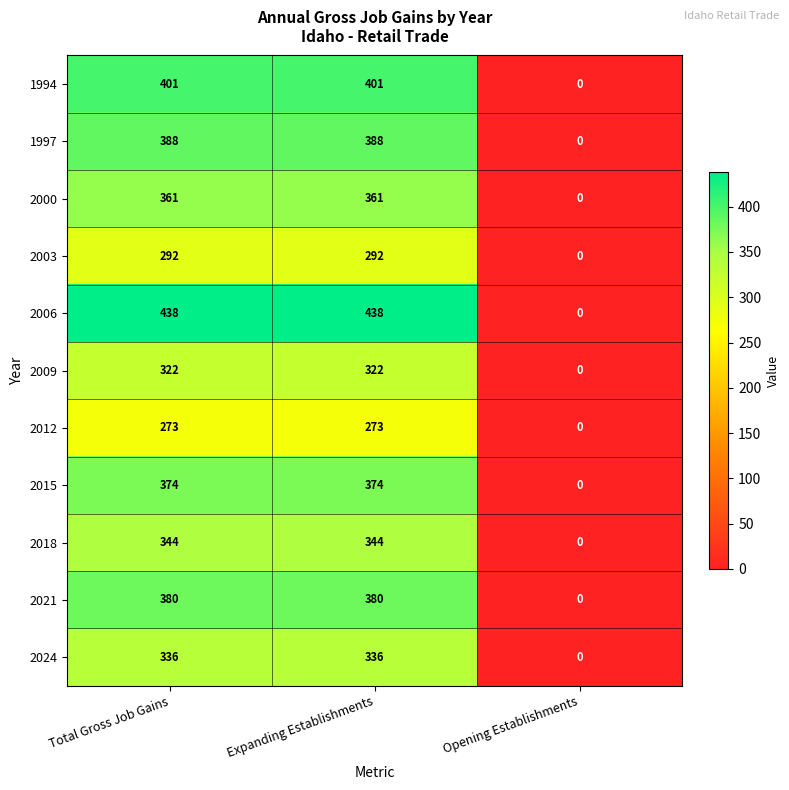

Rank the series by their maximum value, from highest to lowest.

2006, 1994, 1997, 2021, 2015, 2000, 2018, 2024, 2009, 2003, 2012